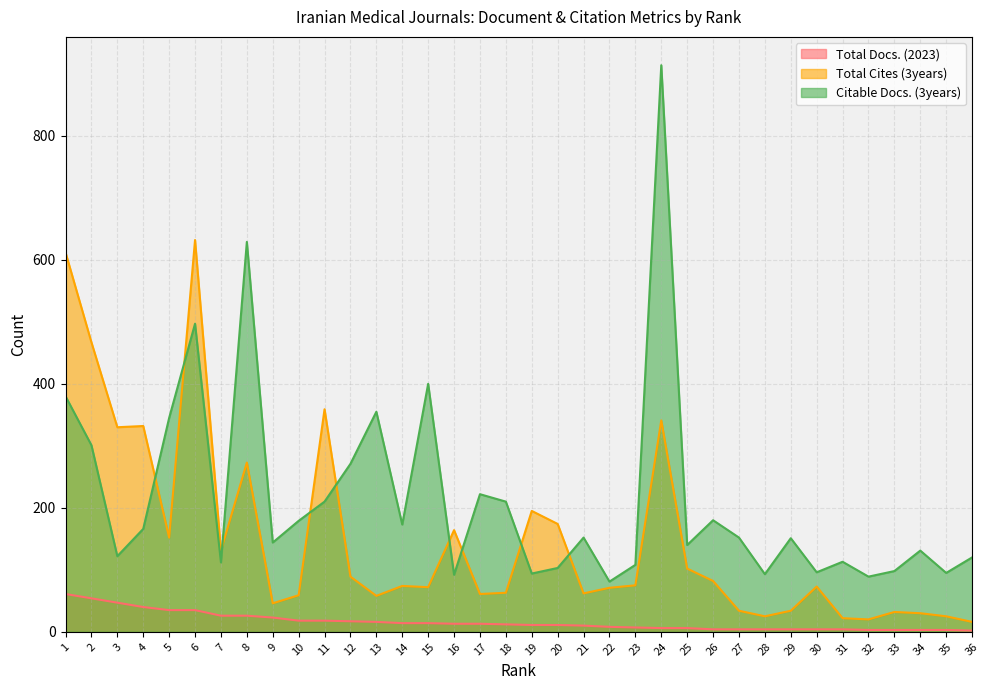

After their last crossing, which series has the higher values: Total Cites (3years) or Citable Docs. (3years)?

Citable Docs. (3years)